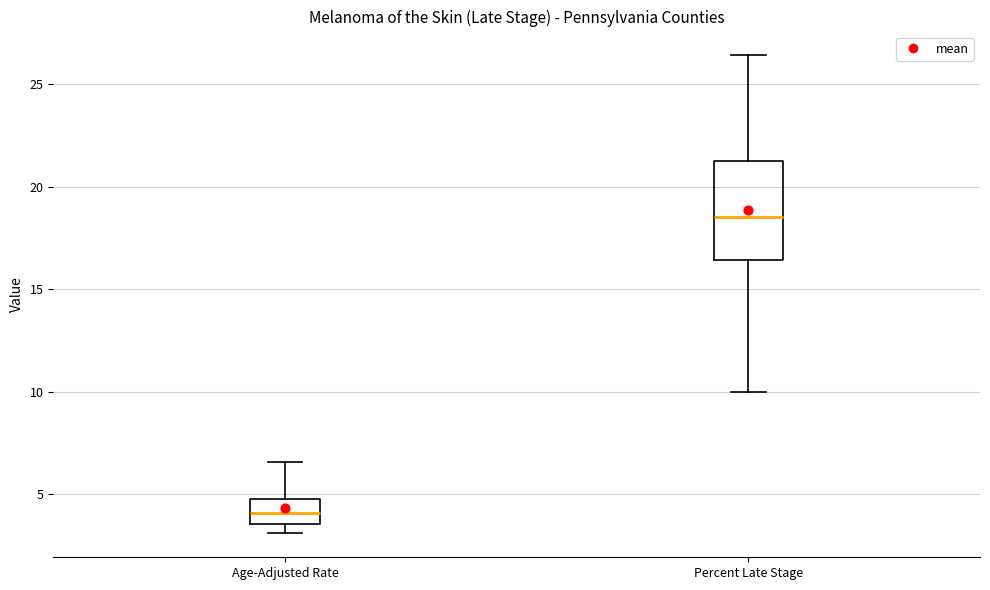

Comparing the boxes themselves (not the whiskers), which one is the tallest?

Percent Late Stage